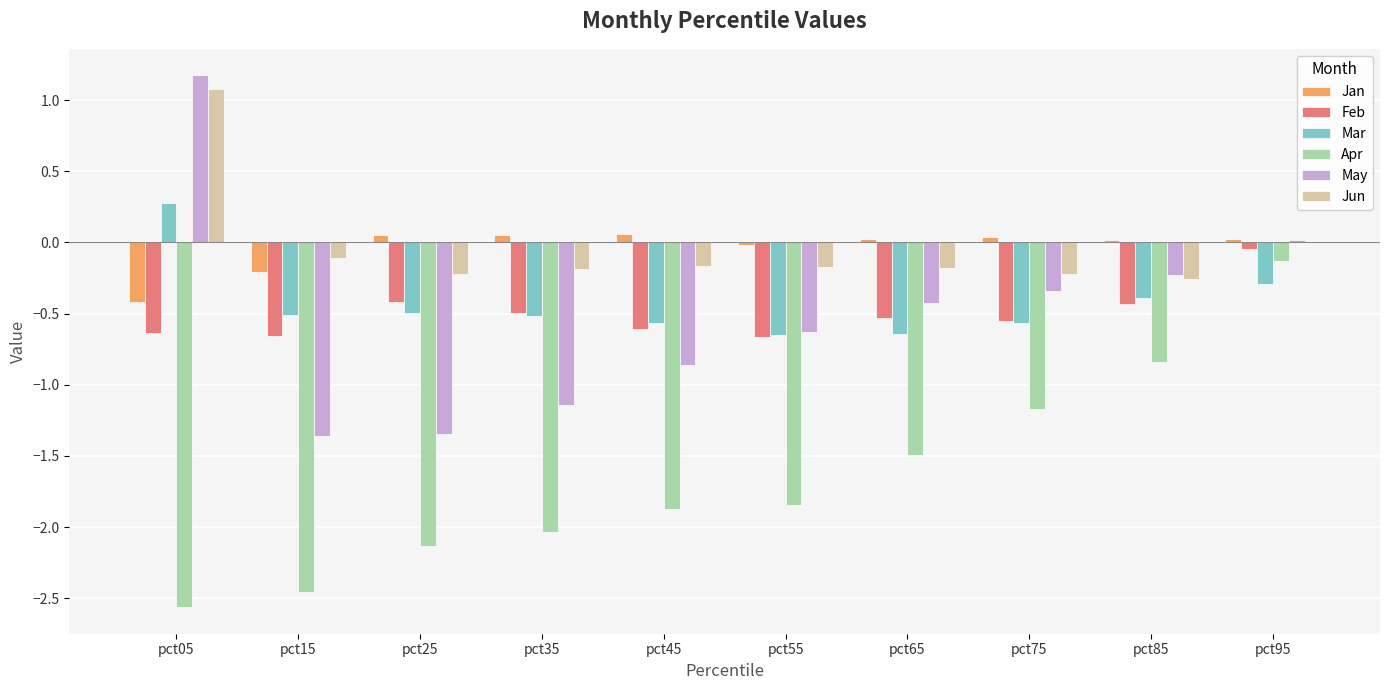

How many series are shown in this chart?

6